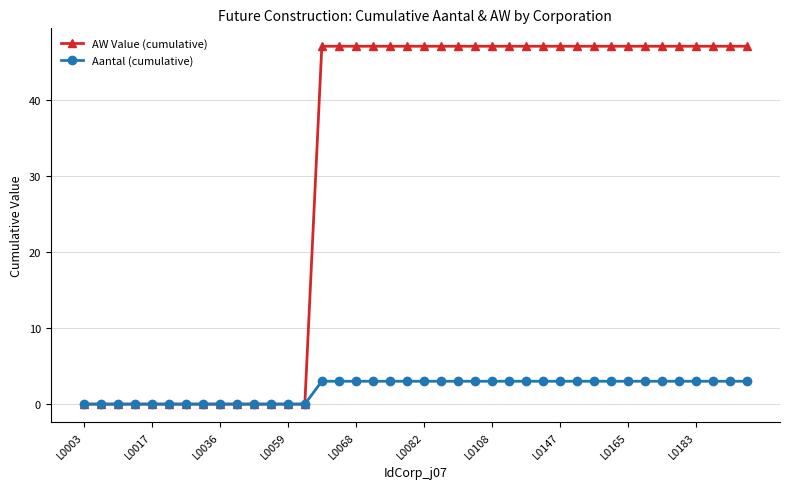

Does the chart display data point markers on the line(s)?

Yes